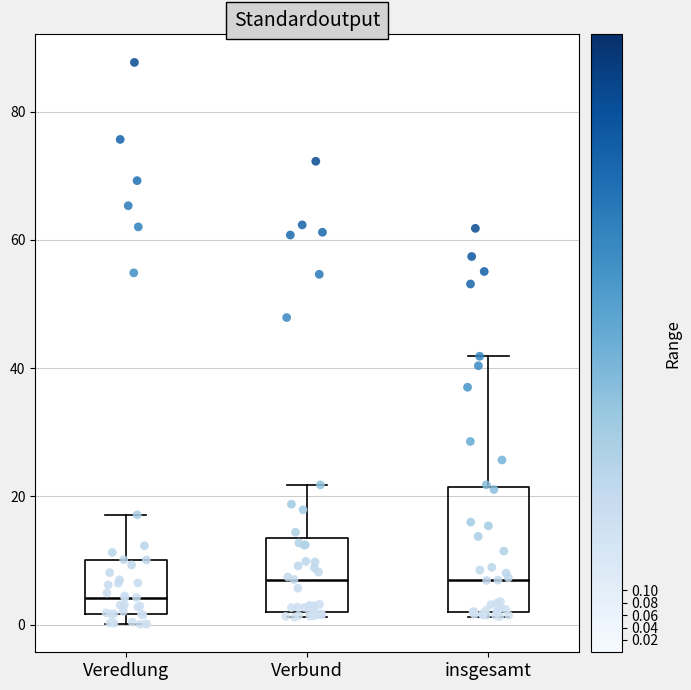

Reading left to right, transcribe this box plot: for each box, give where its median line is, the range the box spans, and where its two whiskers end, as read against the y-axis. The values are not printed on the chart, so give them approximately, as read against the axis.

Veredlung: median 4, box 2 to 10, whiskers 0 to 18
Verbund: median 8, box 2 to 14, whiskers 2 (just below the box's lower edge) to 22
insgesamt: median 6, box 2 to 22, whiskers 2 (just below the box's lower edge) to 42